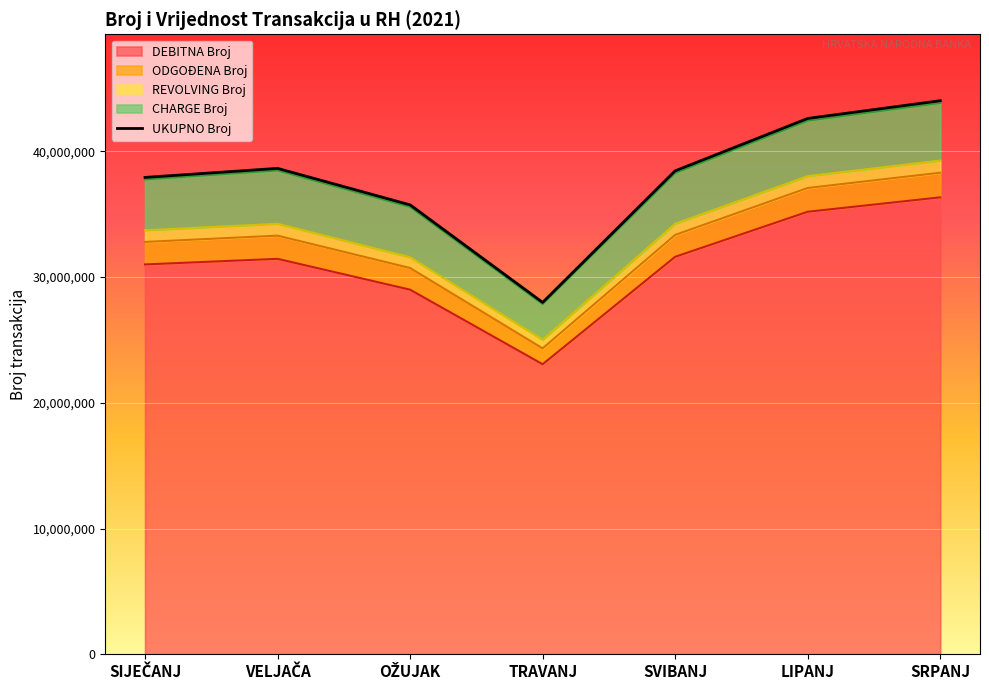

What is the sum of the values at LIPANJ and SVIBANJ?

81067398